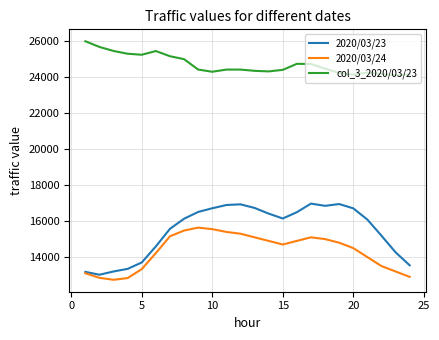

What is the minimum value shown in the chart?

12737